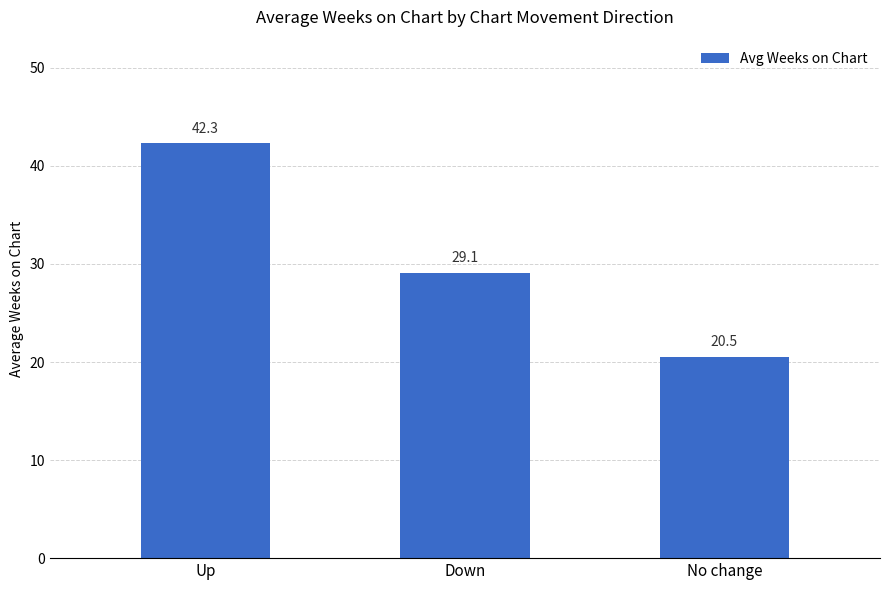

Reading right to left, transcribe all the data shown in this chart.

No change=20.5	Down=29.1	Up=42.3